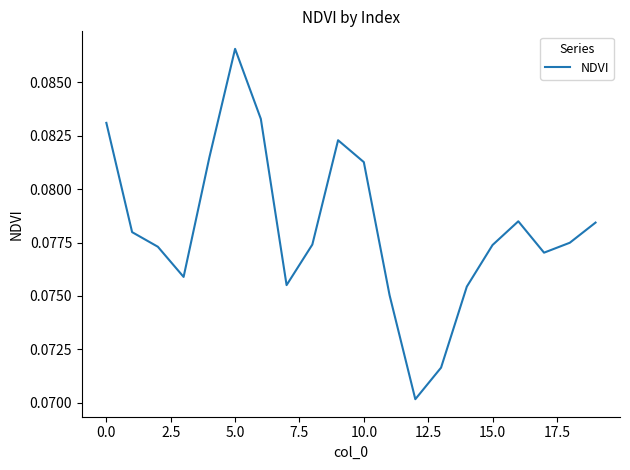

Reading right to left, transcribe all the data shown in this chart.

0.1	0.1	0.1	0.1	0.1	0.1	0.1	0.1	0.1	0.1	0.1	0.1	0.1	0.1	0.1	0.1	0.1	0.1	0.1	0.1